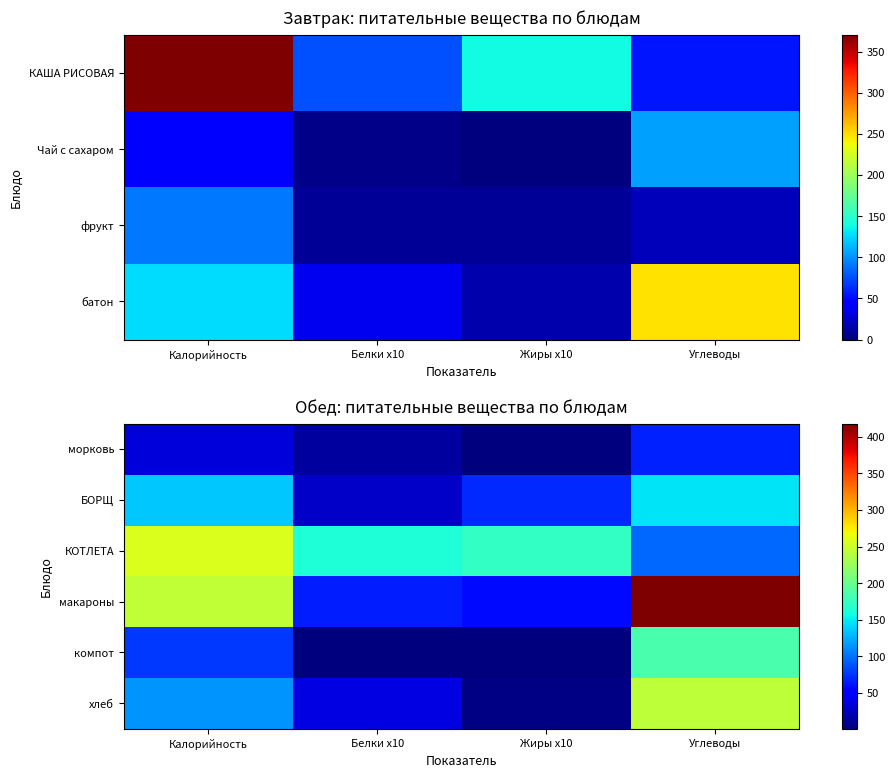

At Белки x10, list the series in order from largest to smallest.

КОТЛЕТА, макароны, хлеб, БОРЩ, морковь, компот